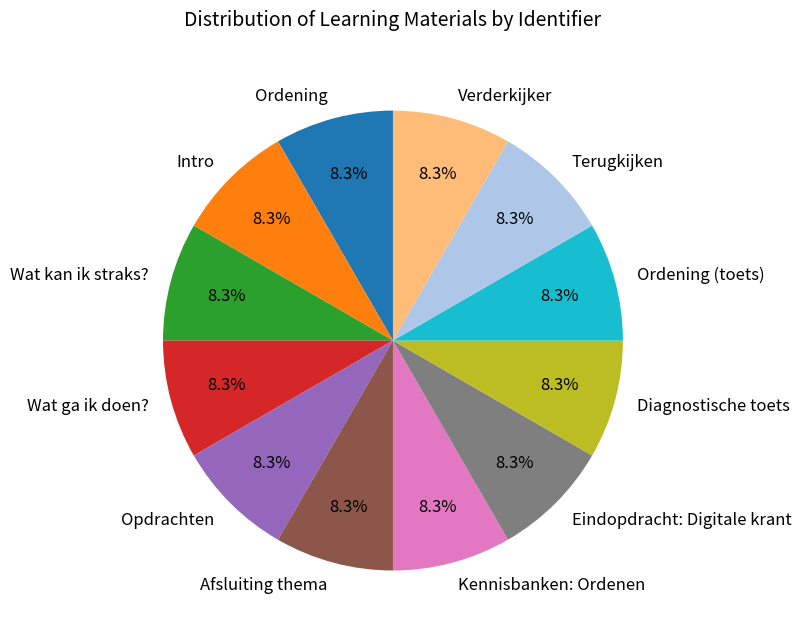

To the nearest percent, what portion does Afsluiting thema represent?

8%